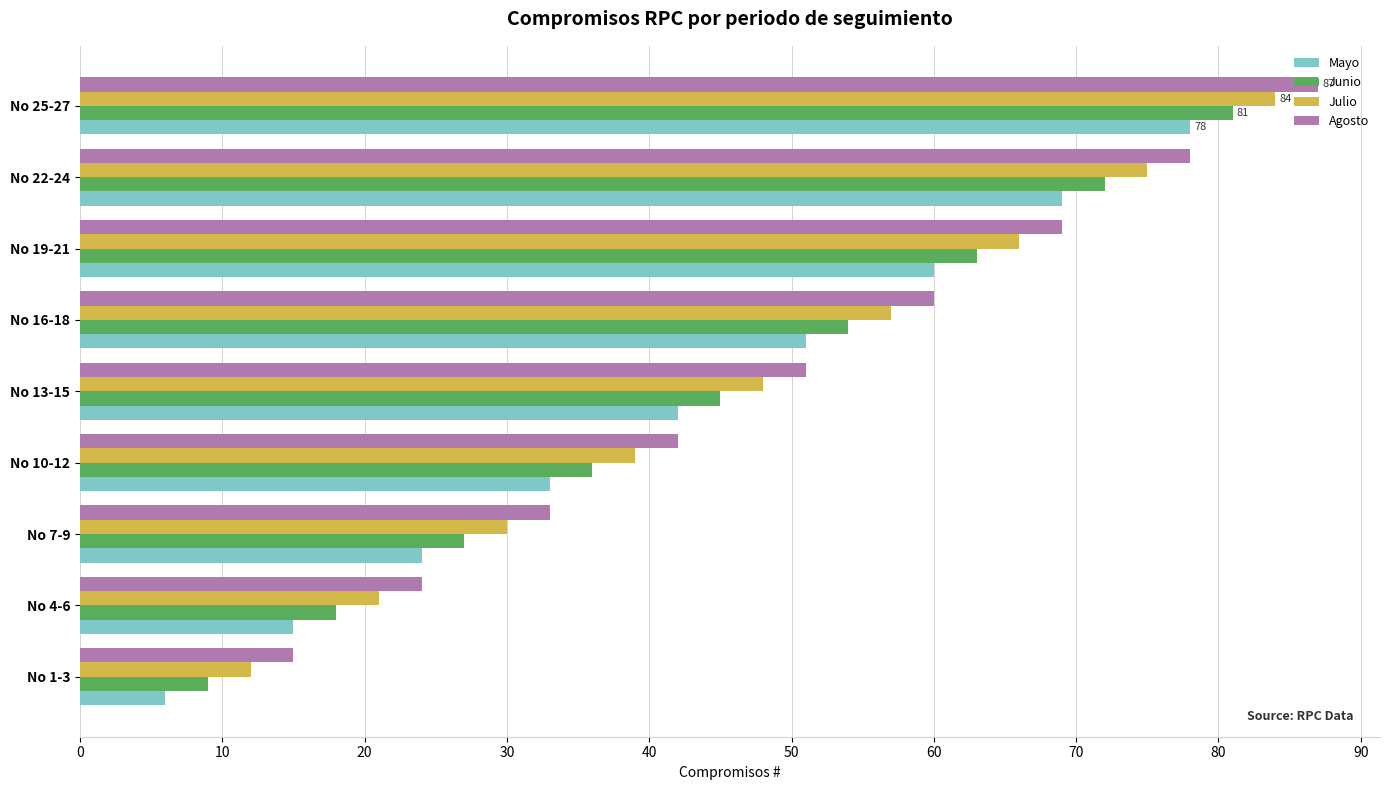

List the labels in order of Junio value, largest first.

No 25-27, No 22-24, No 19-21, No 16-18, No 13-15, No 10-12, No 7-9, No 4-6, No 1-3